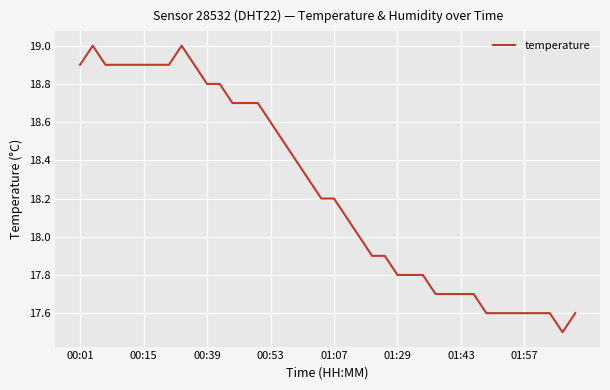

What is the maximum value shown in the chart?

19.0